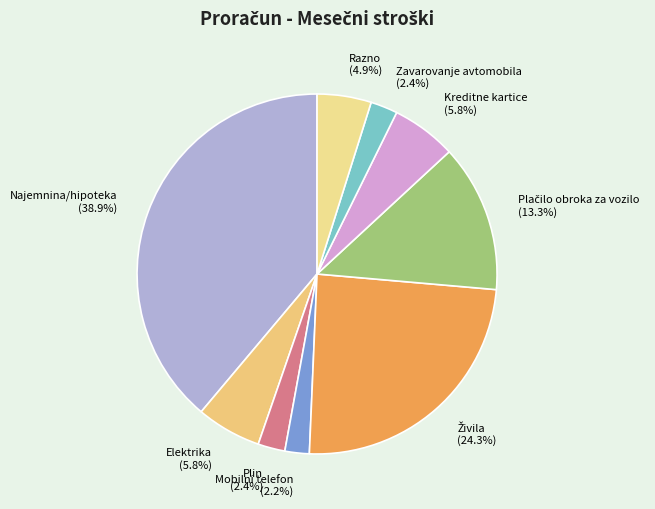

Which category has the biggest portion of the pie?

Najemnina/hipoteka